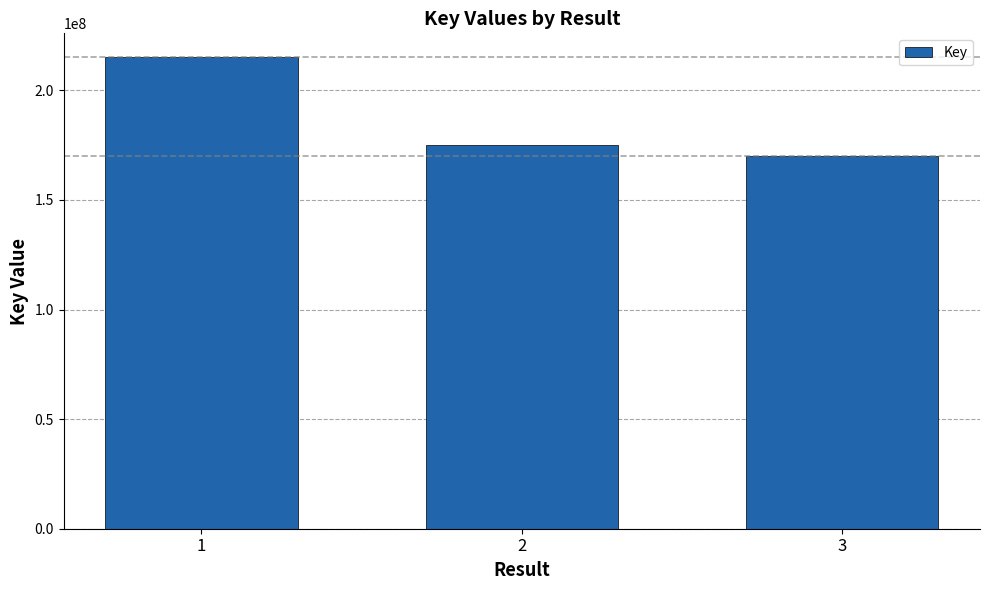

What is the ratio of the value at 2 to the value at 3?

1.0